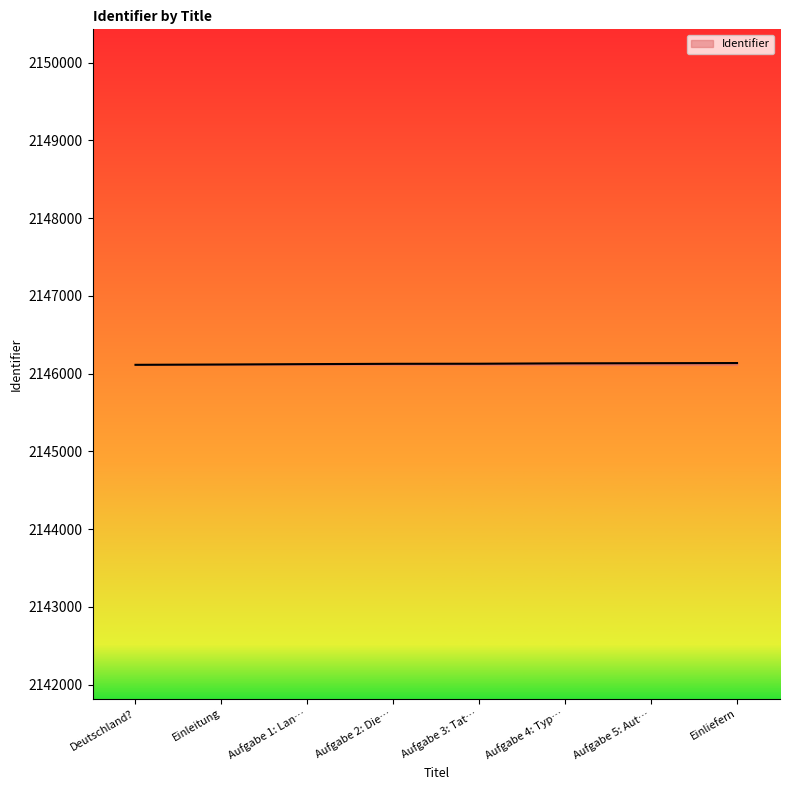

What is the sum of all values?

17169015